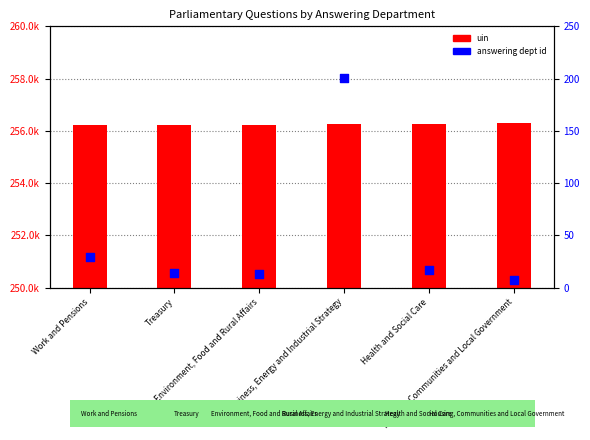

At which category is the sum across all series the highest?

Business, Energy and Industrial Strategy